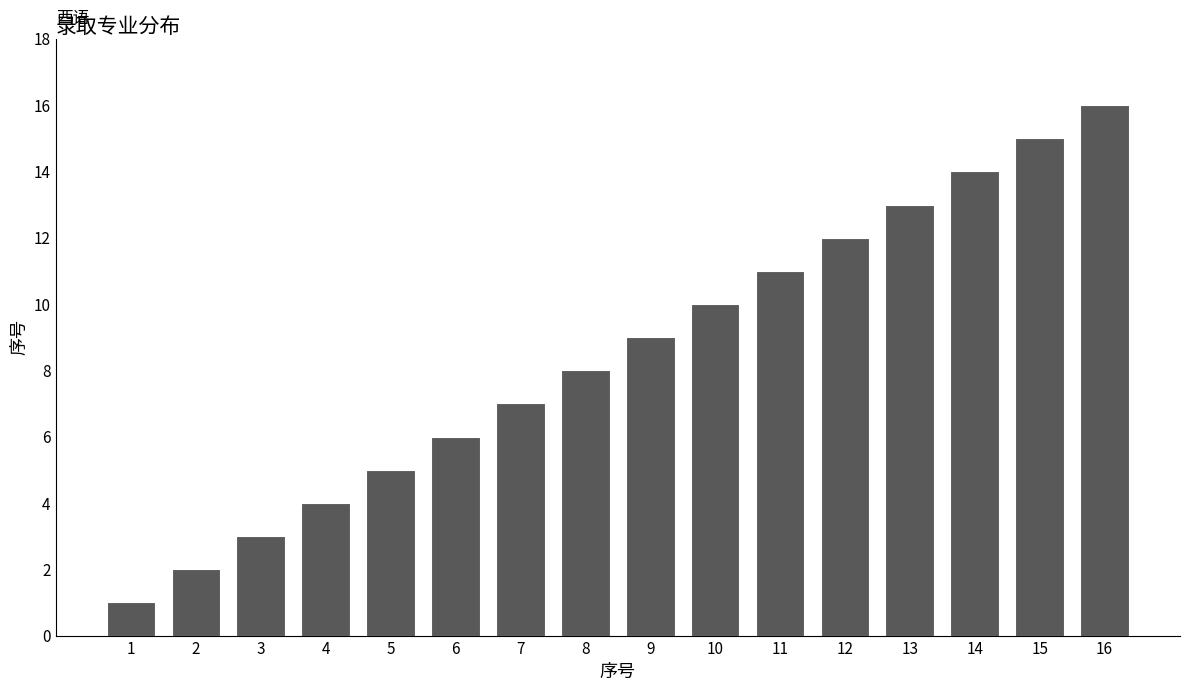

What is the value of the 6th bar from the left?

6